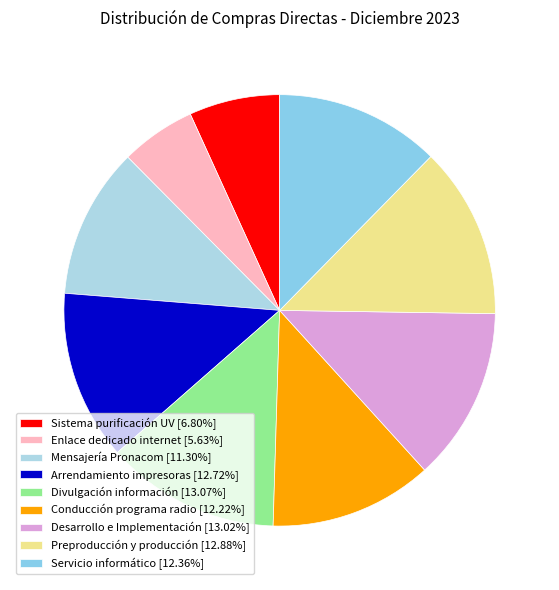

Is there a majority slice in this chart?

No